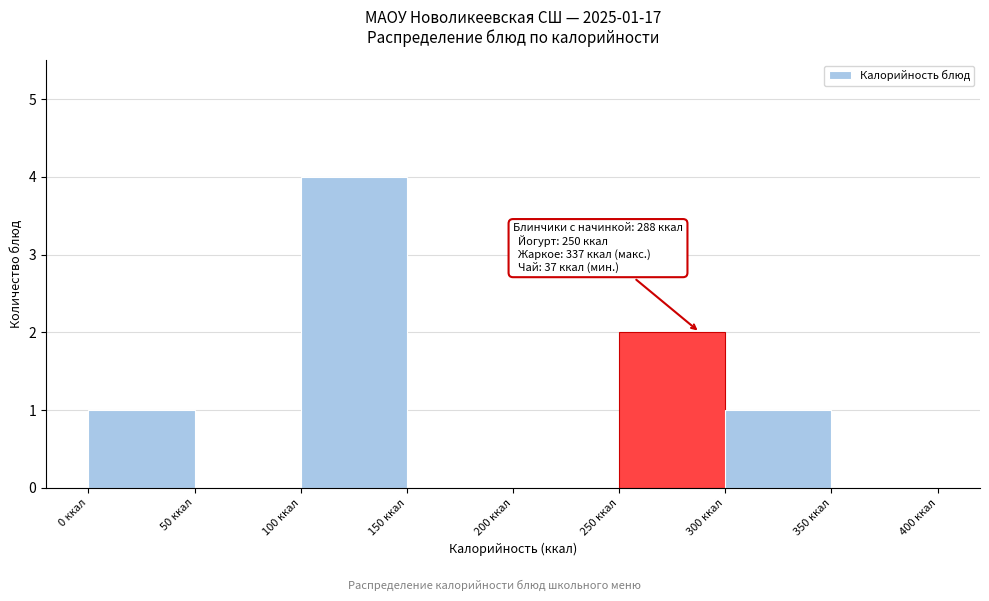

Which range on the x-axis has the tallest bar?

100 to 150